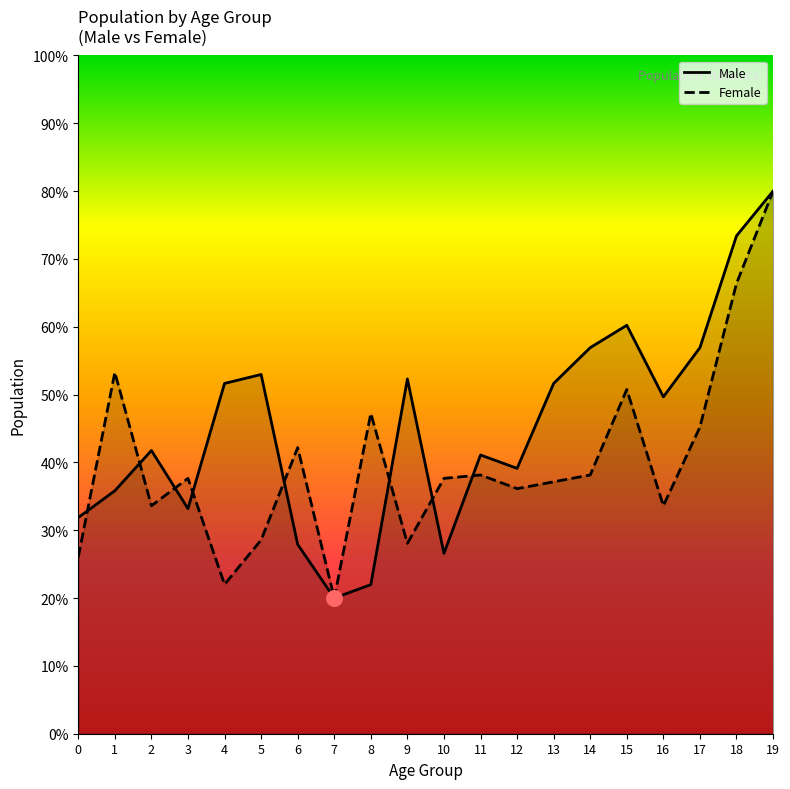

Which series has the widest spread of Y values?

Male